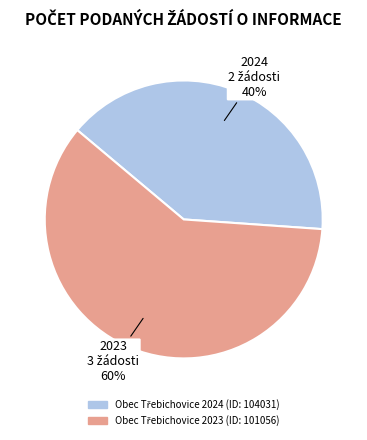

To the nearest percent, what is the difference between the largest and smallest slice percentages?

20%